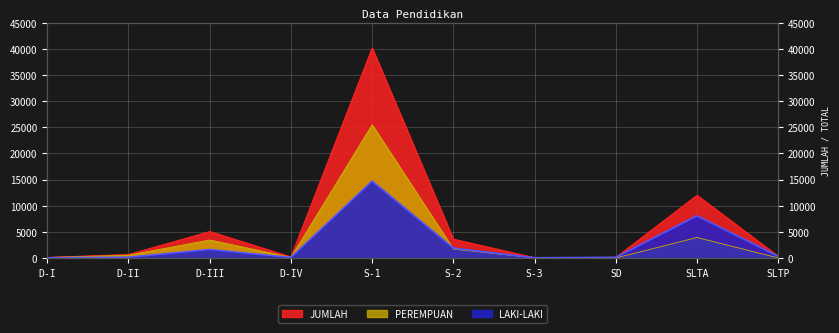

What is the maximum value shown in the chart?

40192